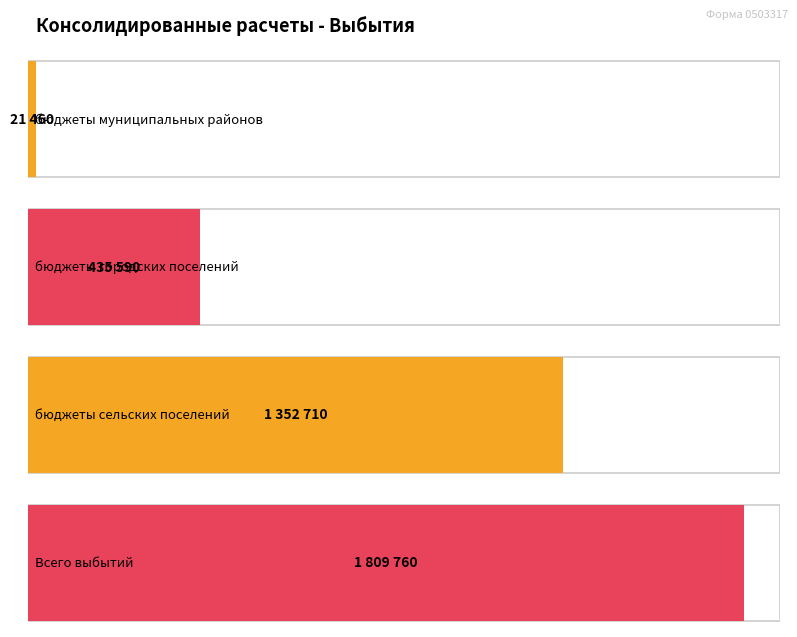

What is the value of the Поступления bar at the 3rd from the left?

1352710